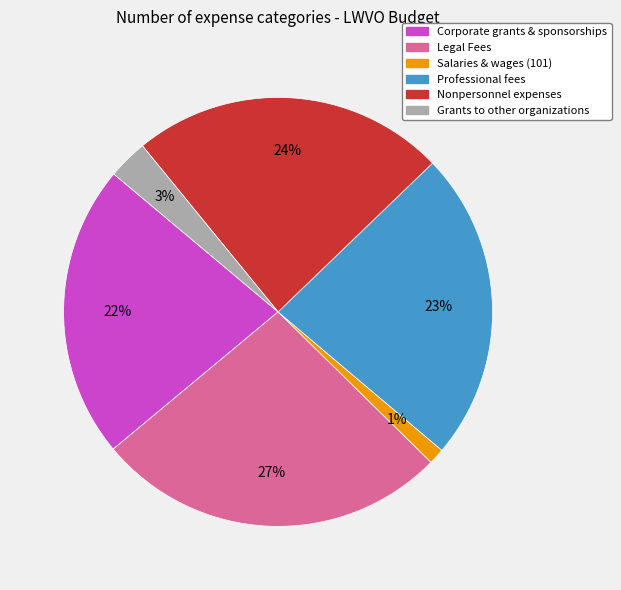

Approximately how many times larger is the value at Nonpersonnel expenses compared to Corporate grants & sponsorships?

1.1